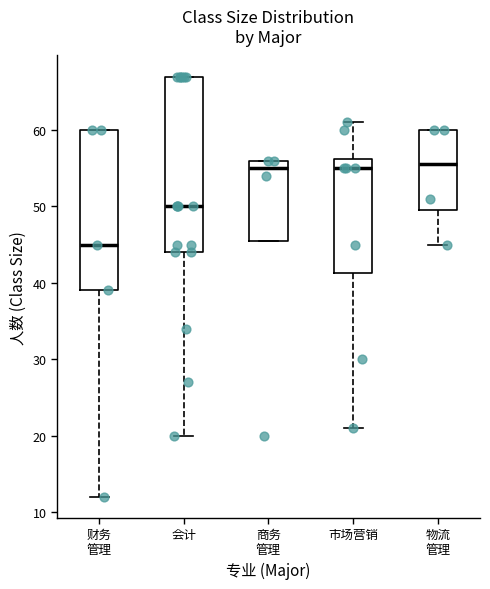

Reading left to right, read every box against the y-axis: the position of its median line, the range the box covers, and the ends of its whiskers. The values are not printed on the chart, so give them approximately, as read against the axis.

财务 管理: median 45, box 39 to 60, whiskers 12 to 60
会计: median 50, box 44 to 67, whiskers 20 to 67
商务 管理: median 55, box 46 to 56, whiskers 46 to 56
市场营销: median 55, box 41 to 56, whiskers 21 to 61
物流 管理: median 56, box 50 to 60, whiskers 45 to 60